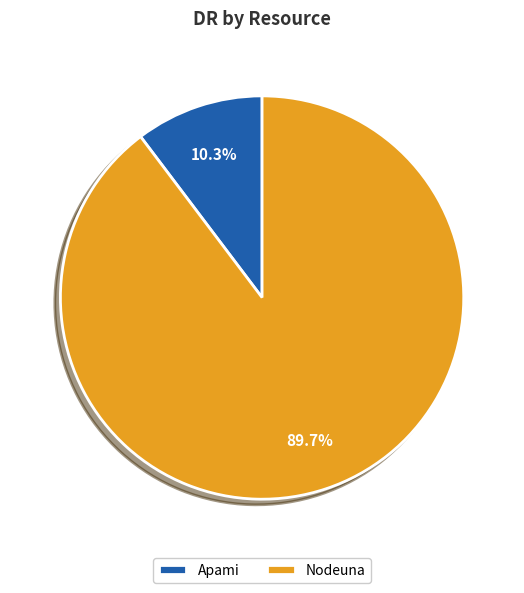

To the nearest percent, what percentage of the pie is Apami?

10%